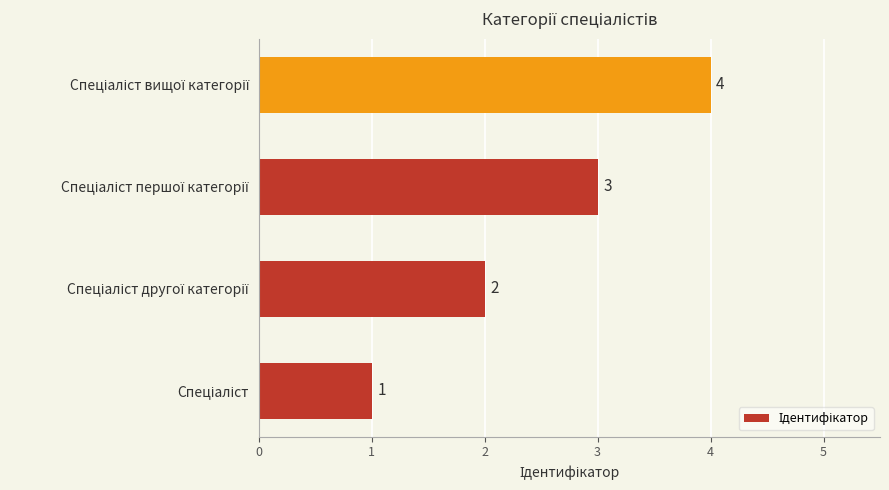

Does the chart contain stacked bars?

No